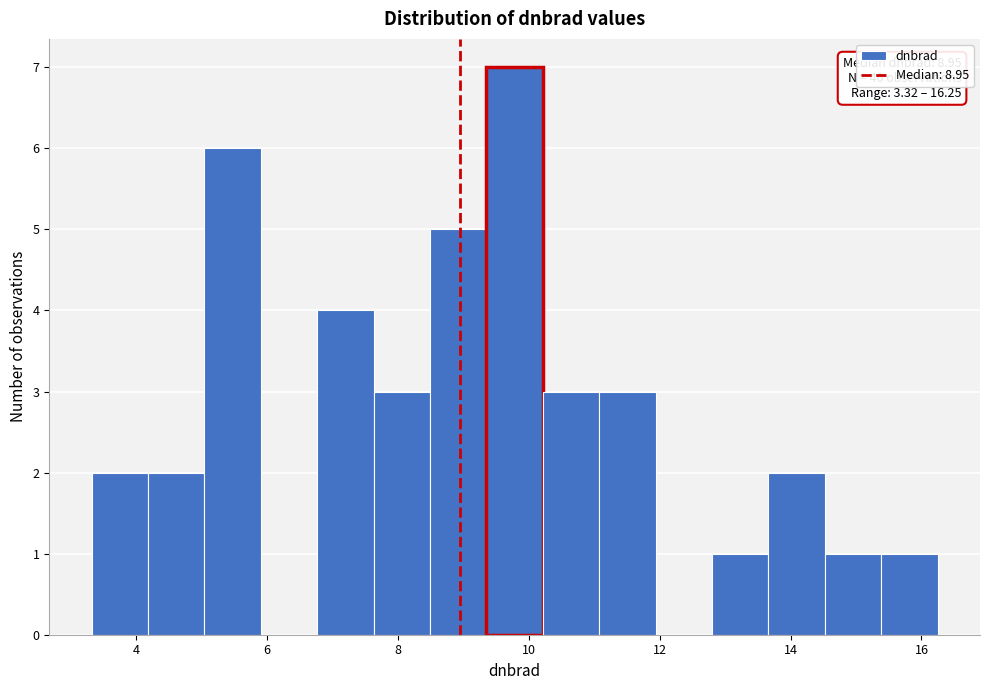

Over which range of the x-axis is the bar tallest?

9.4 to 10.2